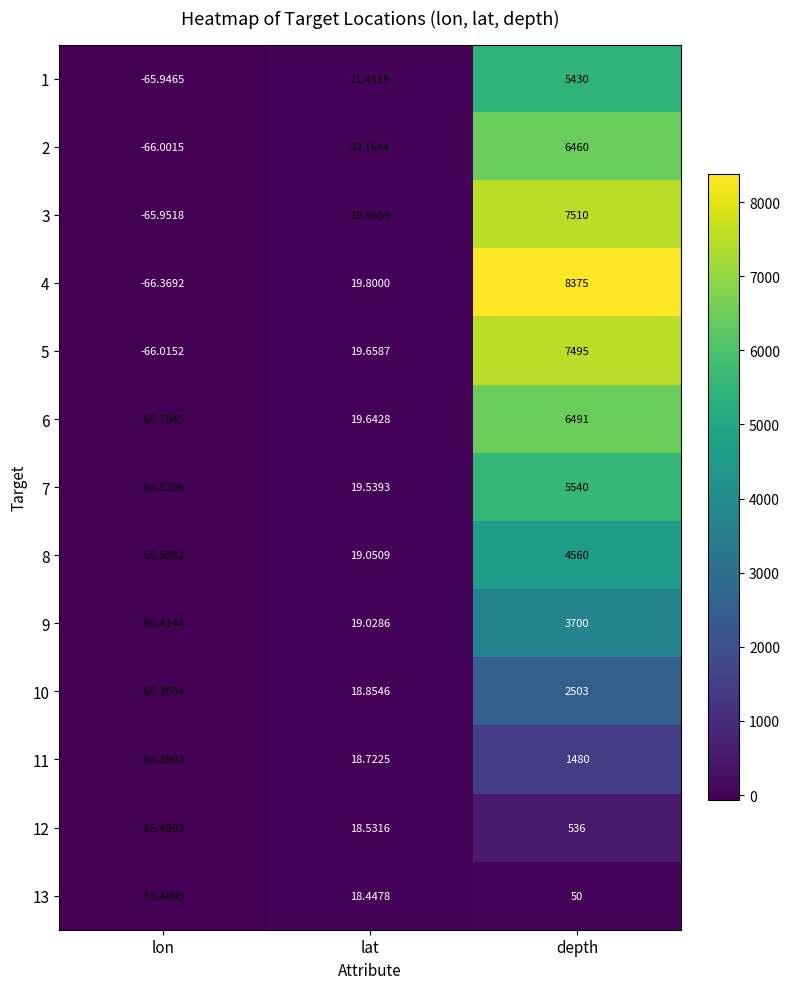

Which category has the highest value in the 11 series?

depth